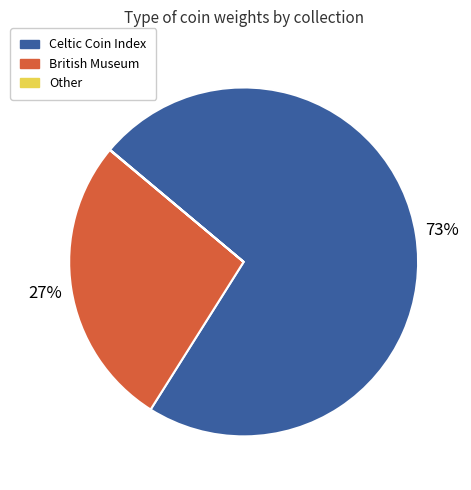

What percentage is the British Museum slice, to the nearest percent?

27%